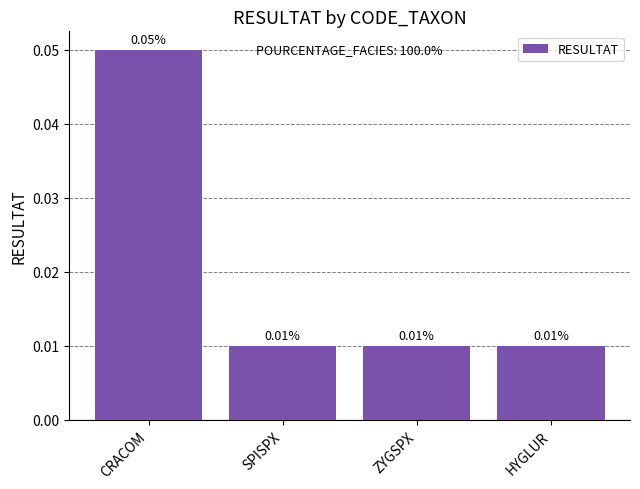

What is the label of the 3rd bar from the right?

SPISPX